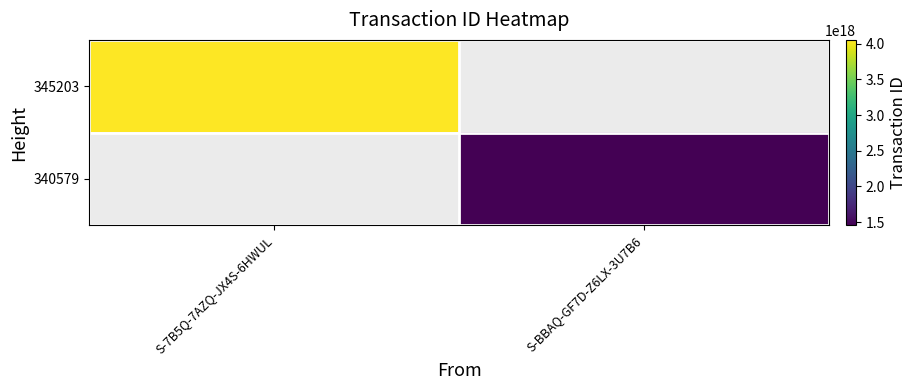

Read the 340579 value at S-BBAQ-GF7D-Z6LX-3U7B6.

1457248936550072320.0